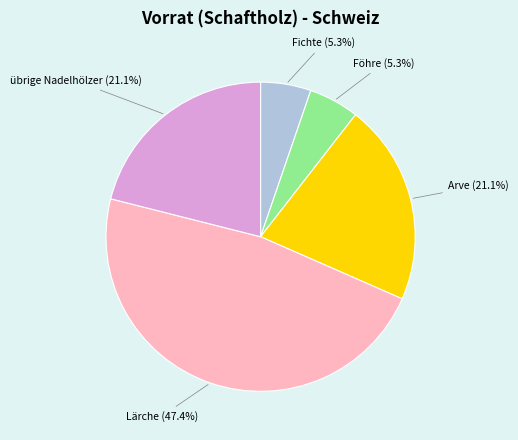

To the nearest percent, what is the difference between the largest and smallest slice percentages?

42%